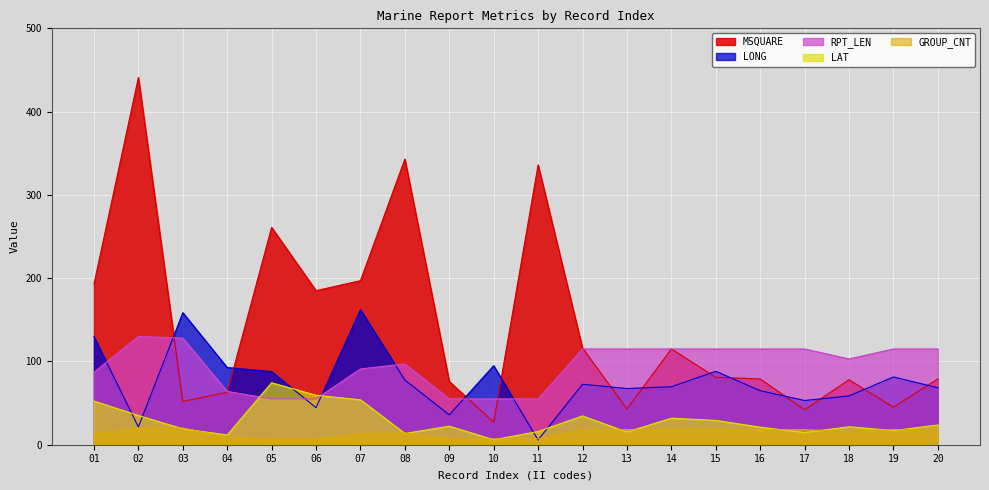

Which series has the widest spread of values?

MSQUARE